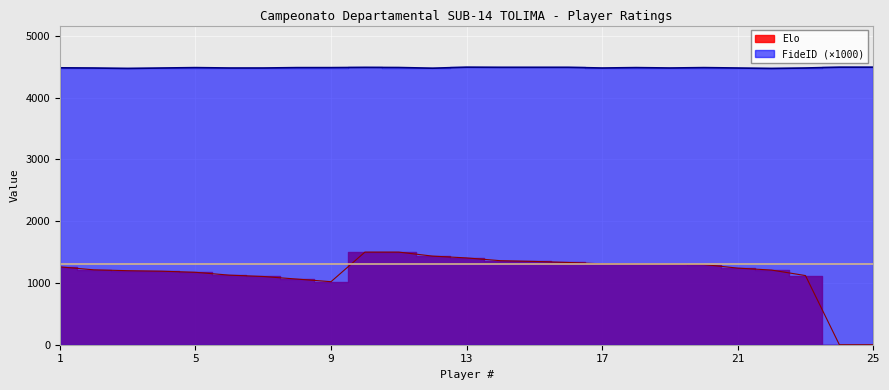

At which category does Elo reach its first local valley?

9